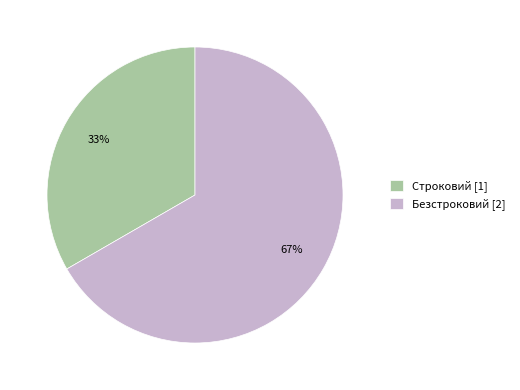

Which category has the biggest portion of the pie?

Безстроковий